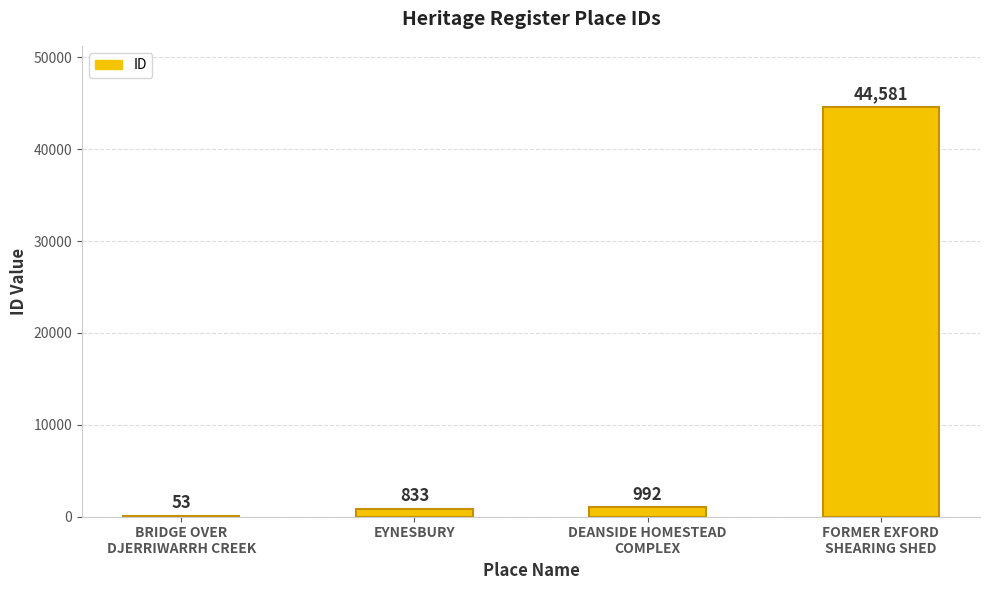

What is the sum of the values at FORMER EXFORD
SHEARING SHED and EYNESBURY?

45414